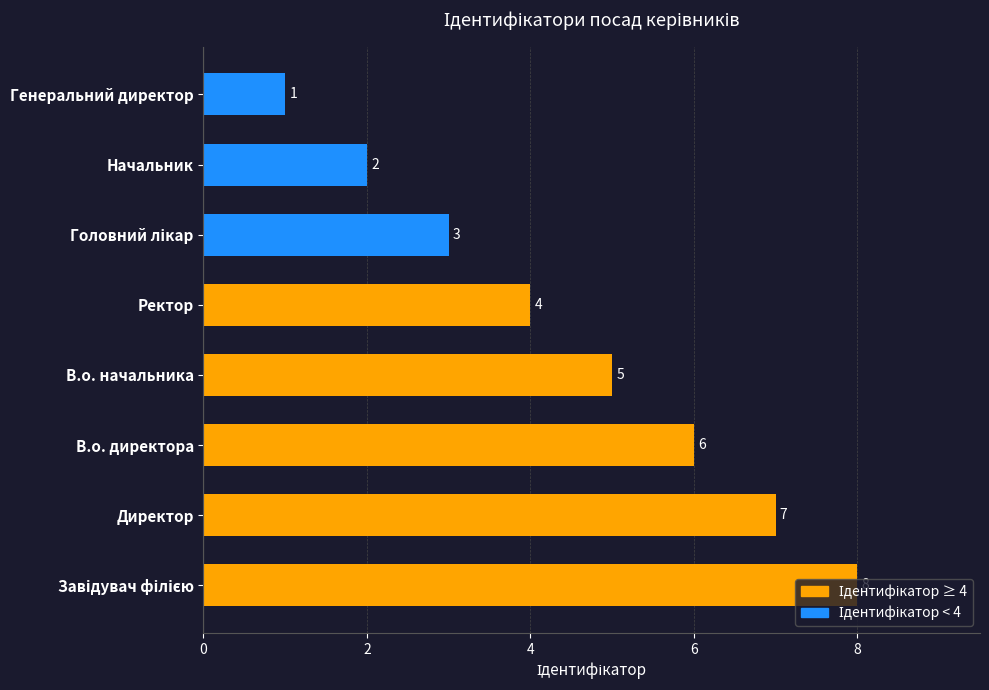

Count the values in the range 3 to 7.

5